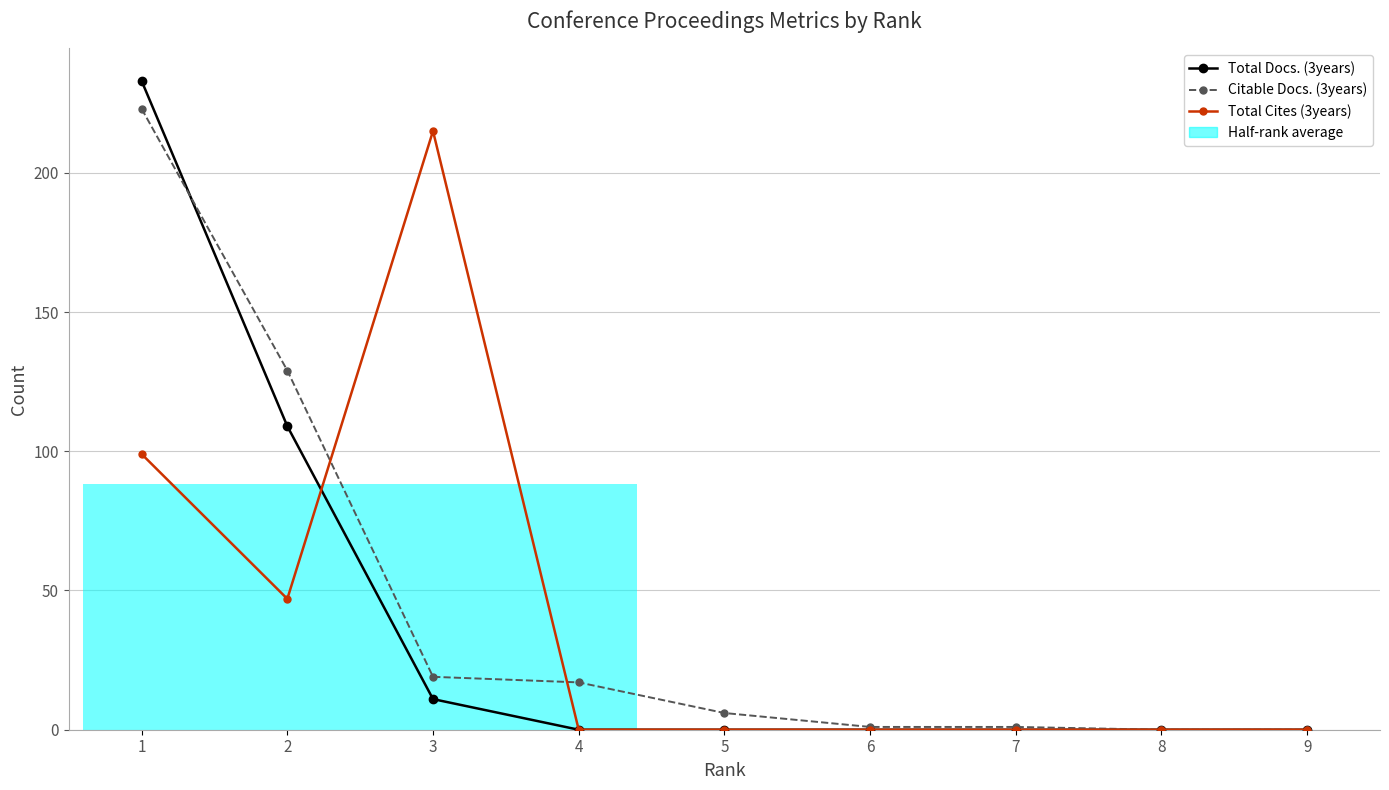

What is the value of the Citable Docs. (3years) bar at the 2nd from the left?

129